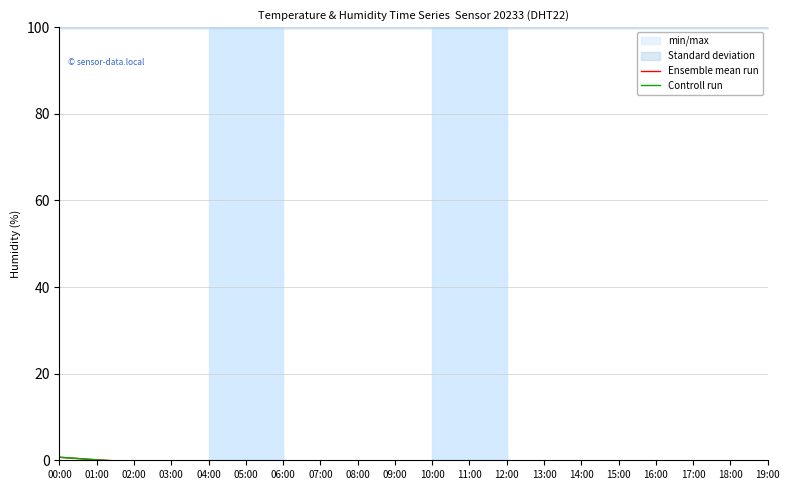

Is the value of Controll run at 17:00 greater than the value of Ensemble mean run at 14:00?

No